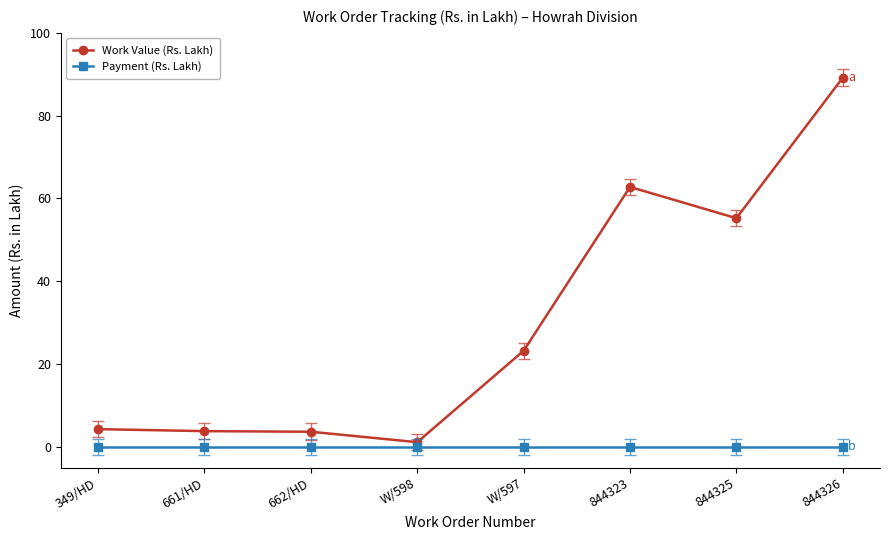

At 844325, list the series in order from largest to smallest.

Work Value (Rs. Lakh), Payment (Rs. Lakh)